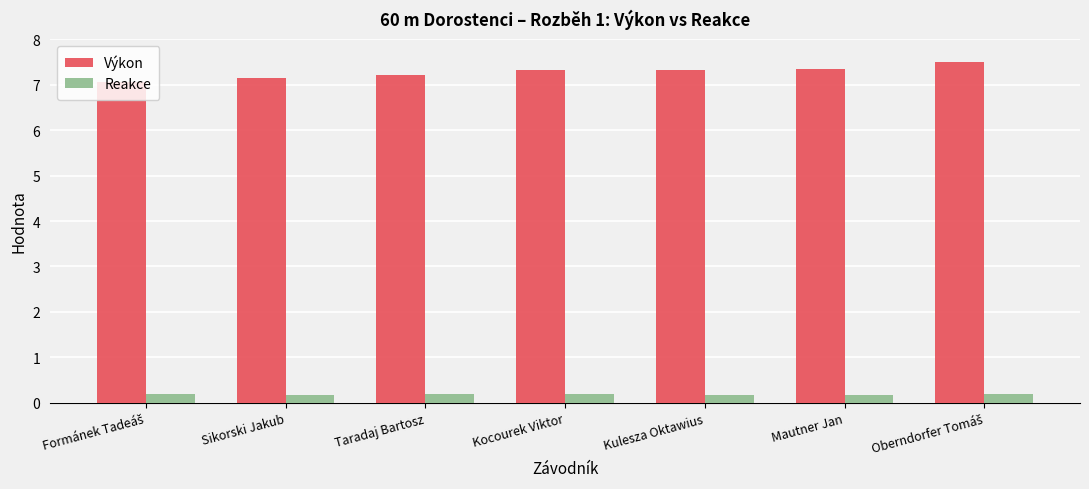

The Výkon series shows 11.2 at Sikorski Jakub. True or false?

False